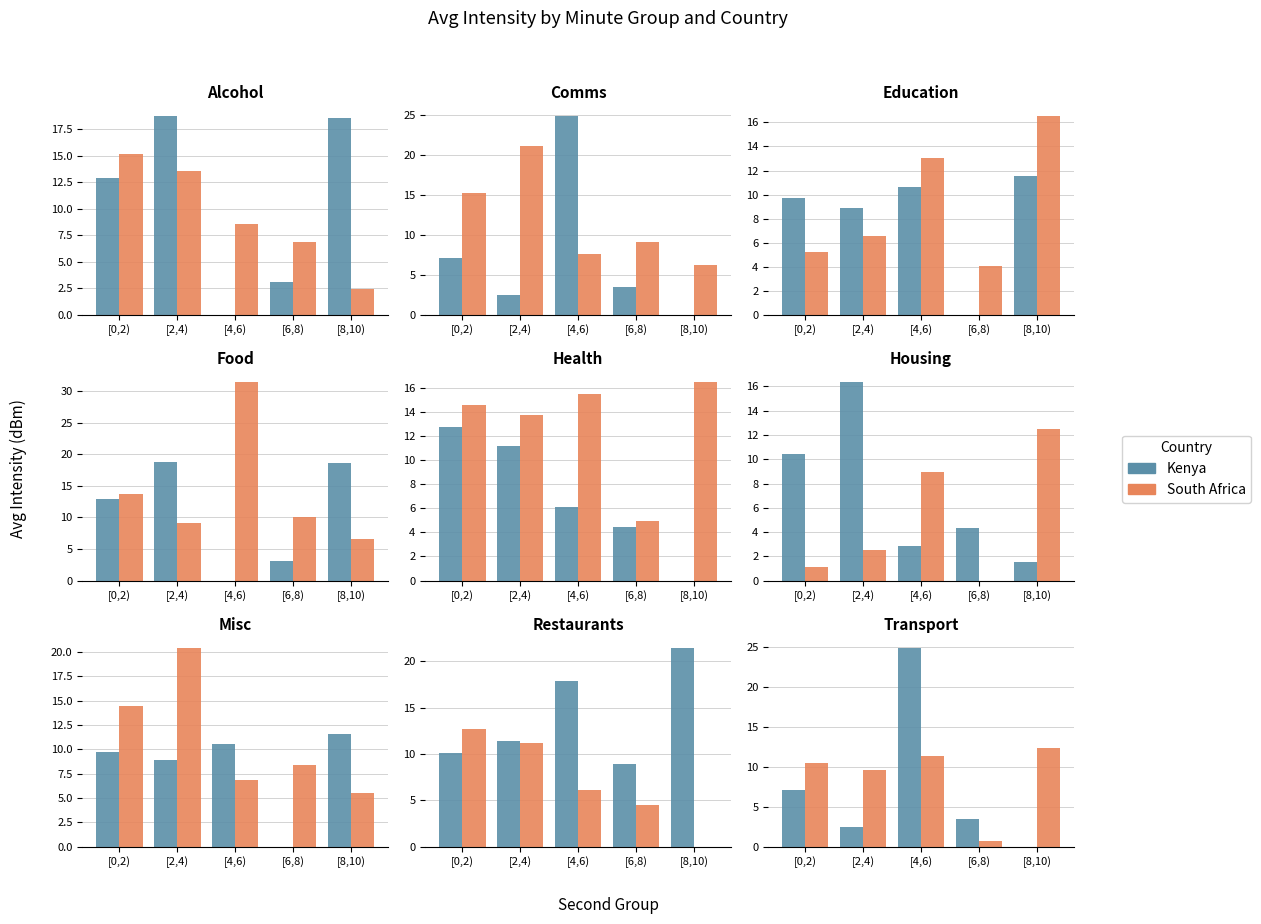

Rank the series at [2,4) from lowest to highest value.

Kenya, South Africa